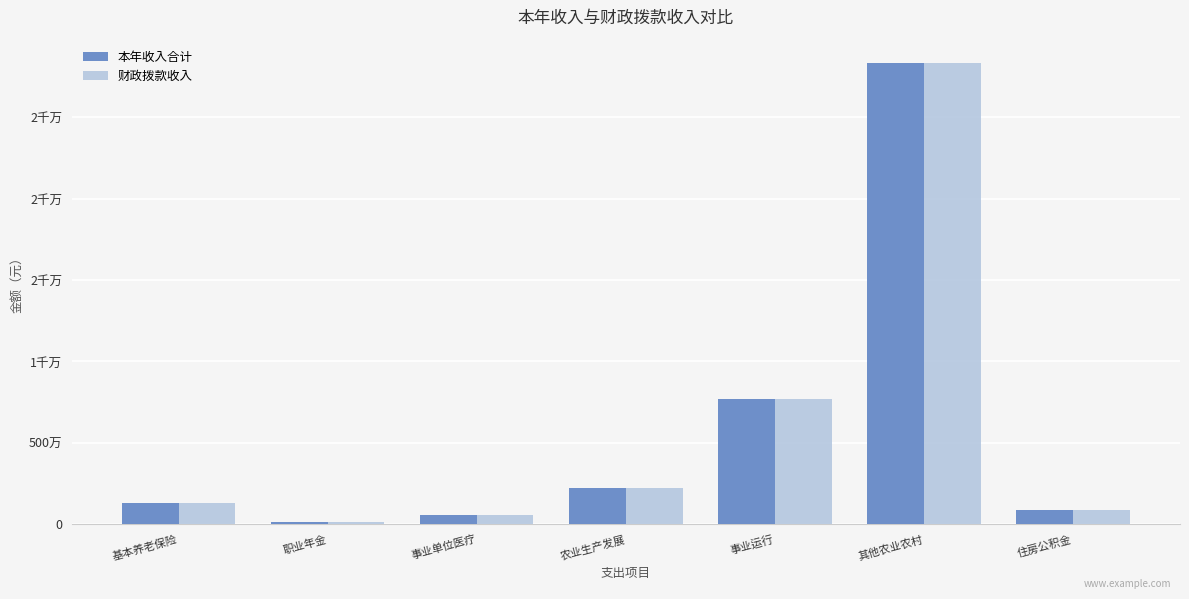

Are the bars grouped side by side (vs. stacked)?

Yes